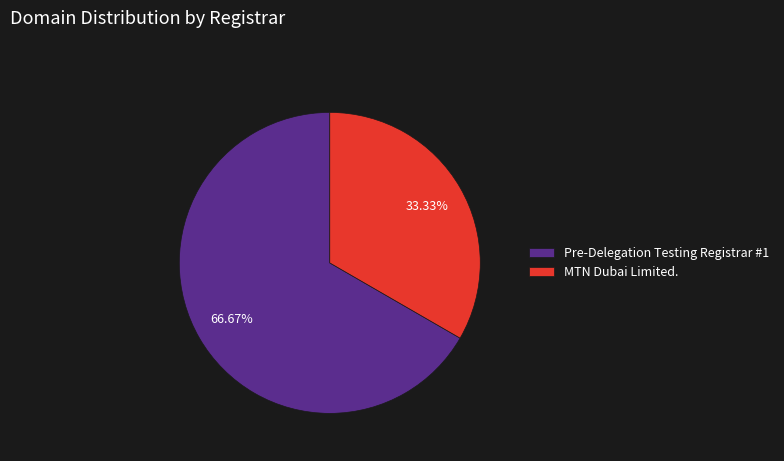

Is the sum of Pre-Delegation Testing Registrar #1 and MTN Dubai Limited. greater than half?

Yes